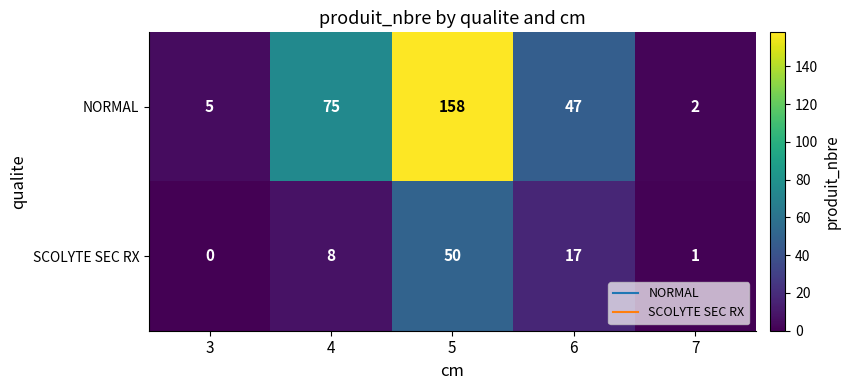

What is the sum of the SCOLYTE SEC RX values at 6 and 4?

25